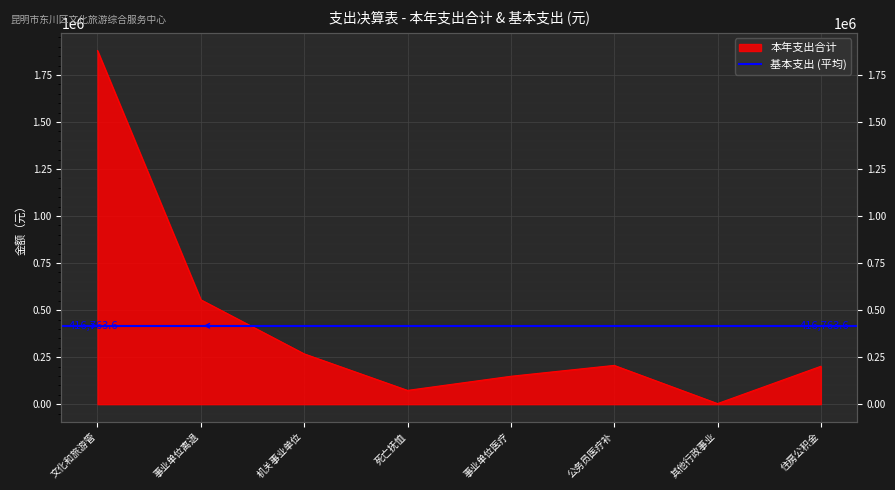

List the labels in order of value, largest first.

文化和旅游管, 事业单位离退, 机关事业单位, 公务员医疗补, 住房公积金, 事业单位医疗, 死亡抚恤, 其他行政事业